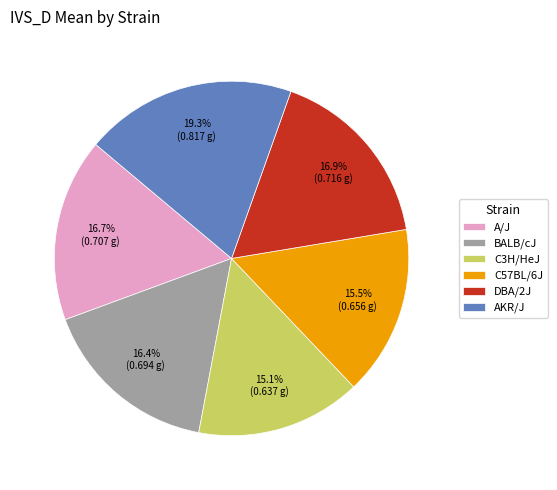

What percentage is the C3H/HeJ slice, to the nearest percent?

15%